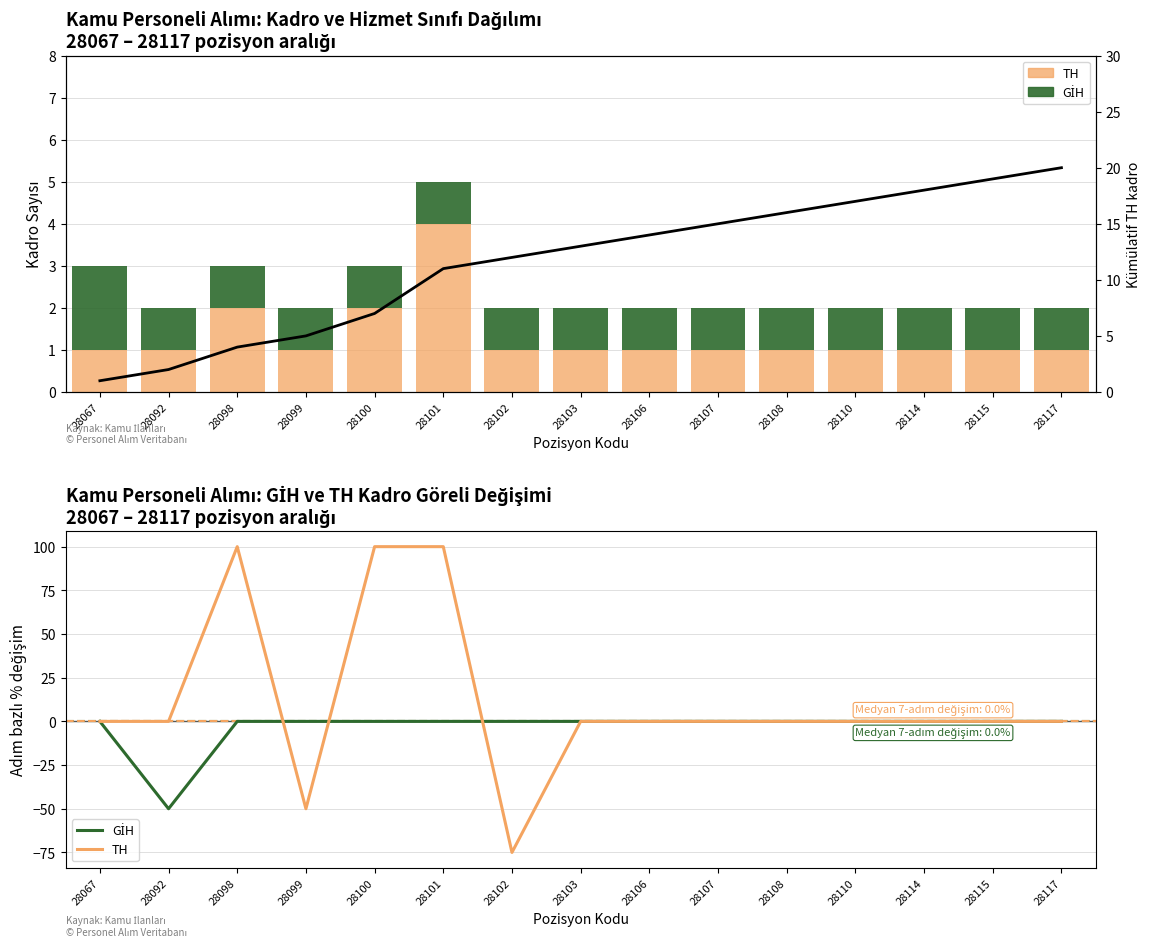

What is the value of the Kümülatif TH bar at the 15th from the left?

20.0